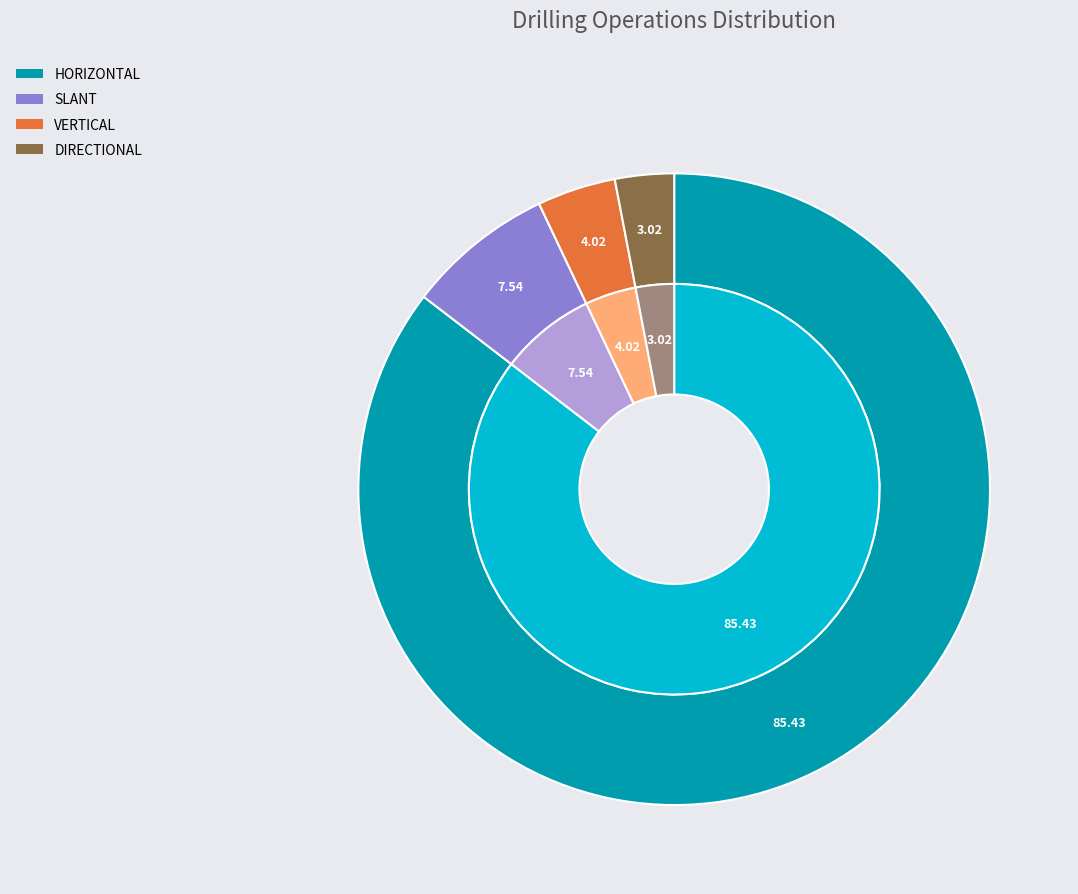

What portion of the pie excludes VERTICAL?

96.0%